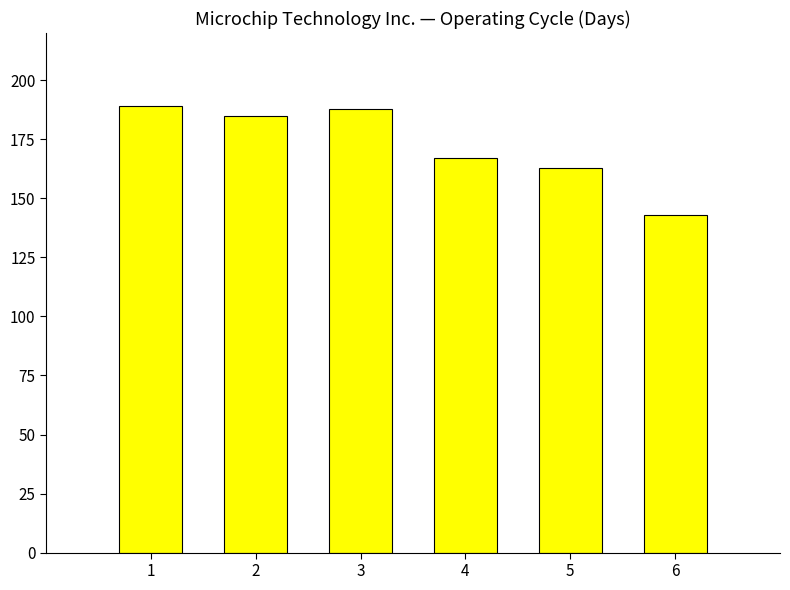

Are the bars grouped side by side (vs. stacked)?

No